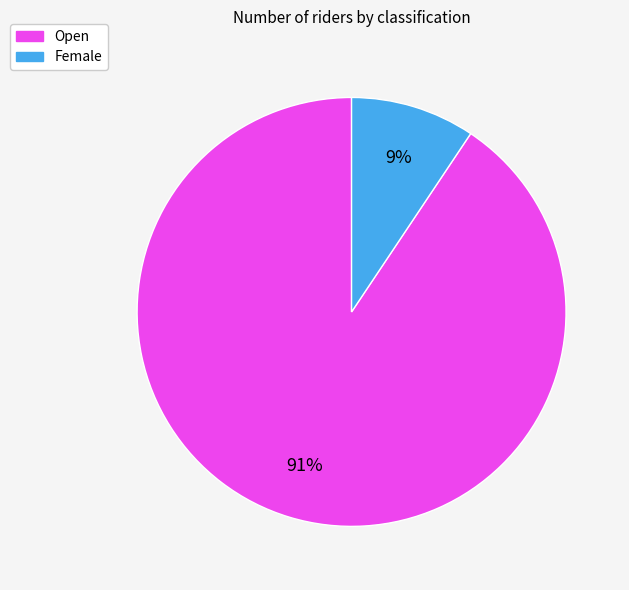

To the nearest percent, what is the average slice percentage?

50%